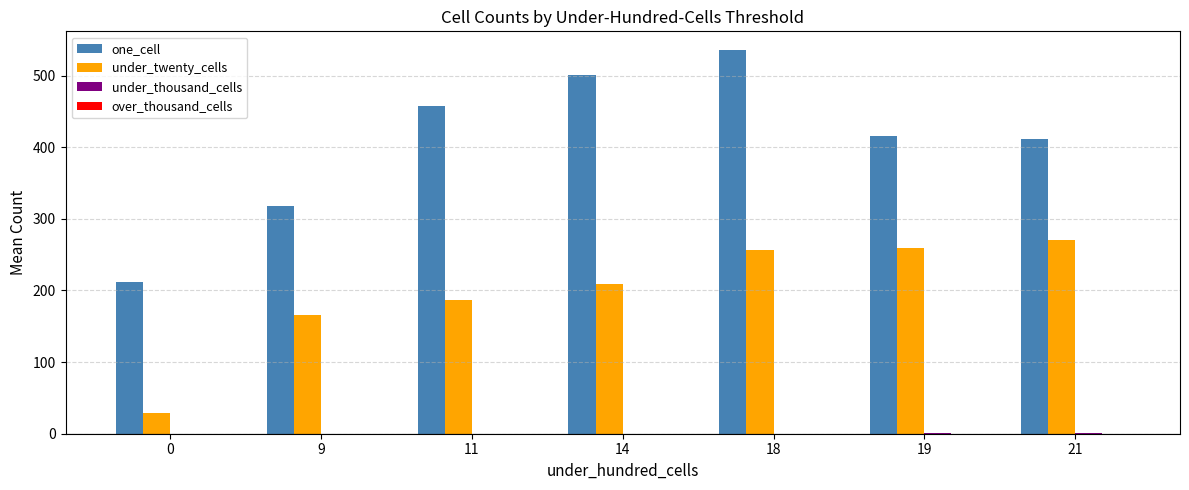

How many categories are shown in the chart?

7